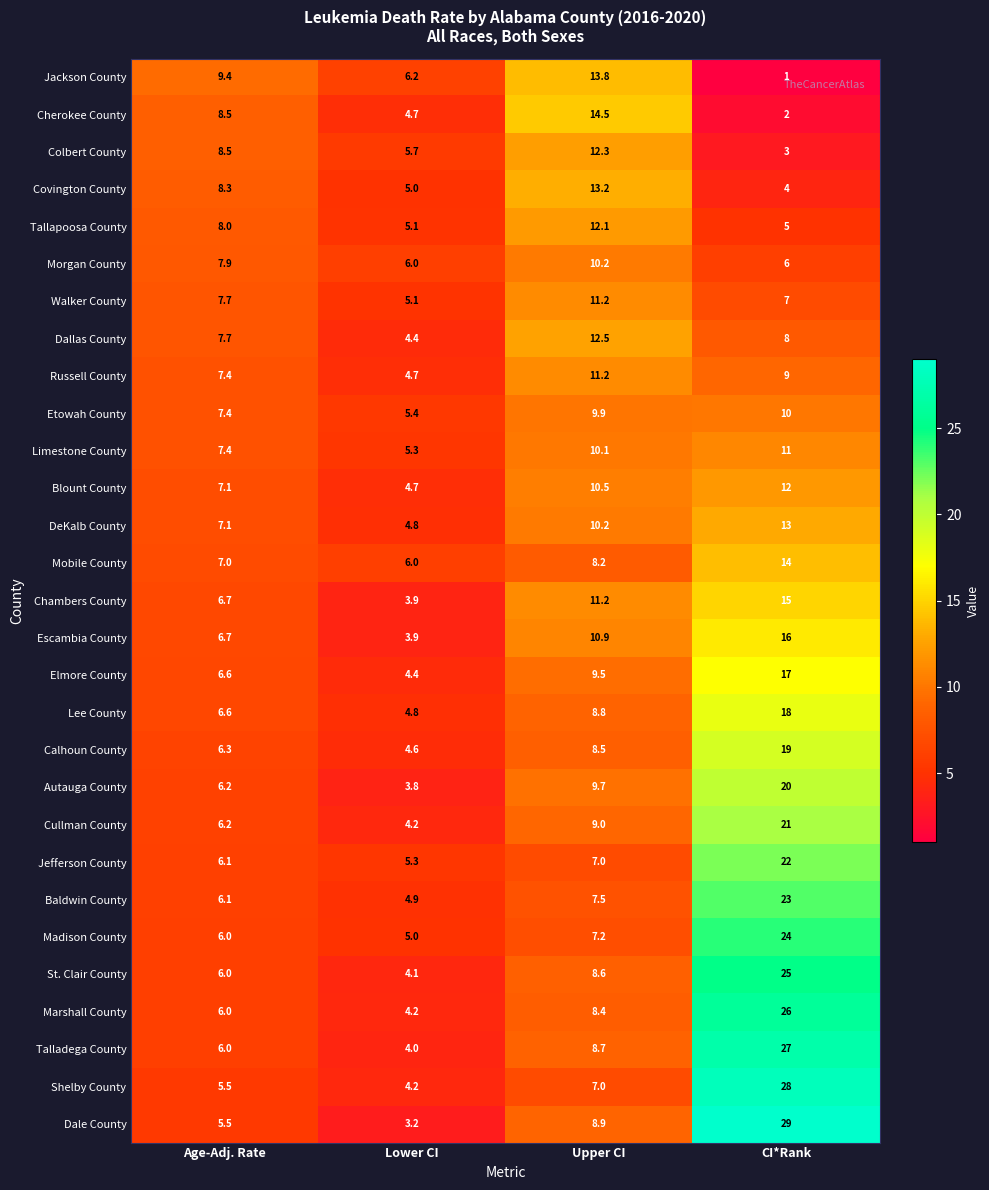

What is the difference between the maximum and minimum values in the Lee County series?

13.2